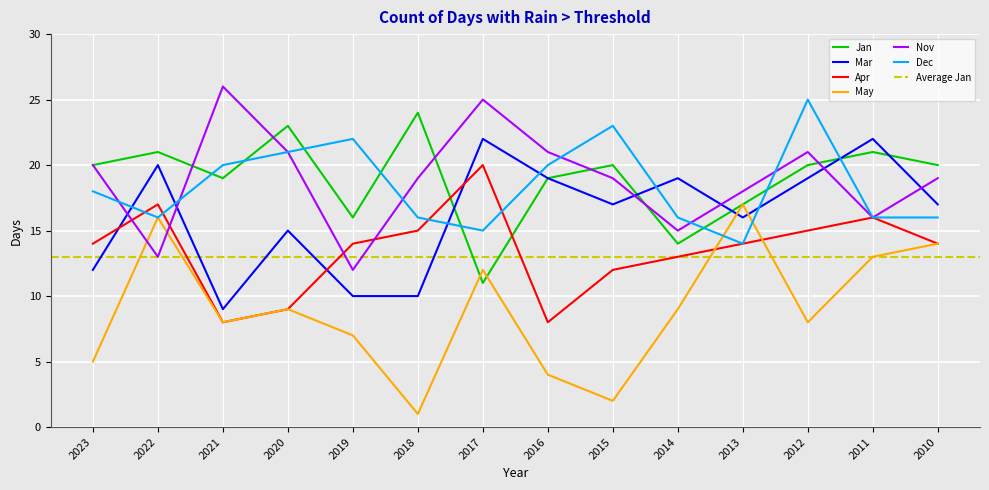

True or false: May has more than 1 points higher than both neighbors.

True